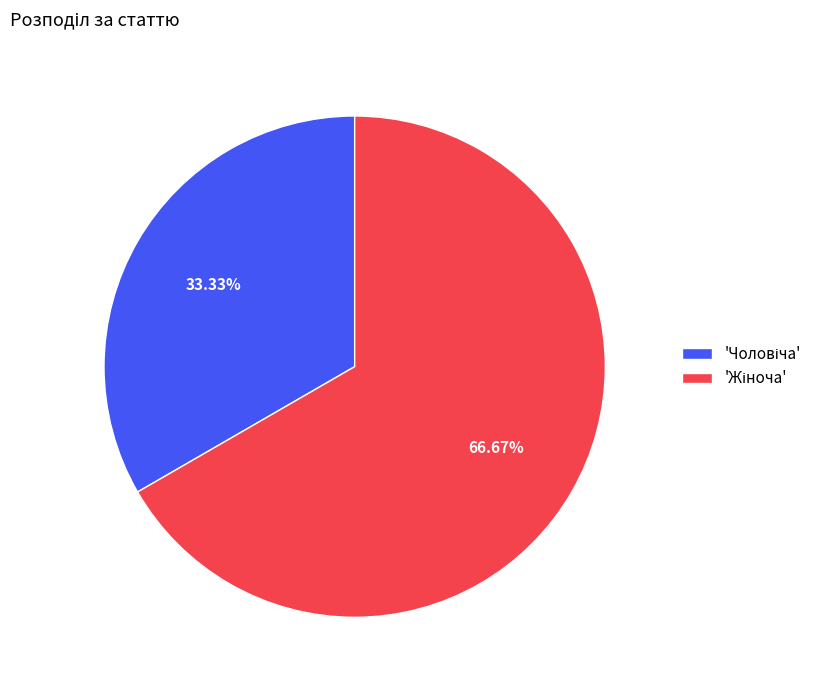

Does any single category account for the majority?

Yes